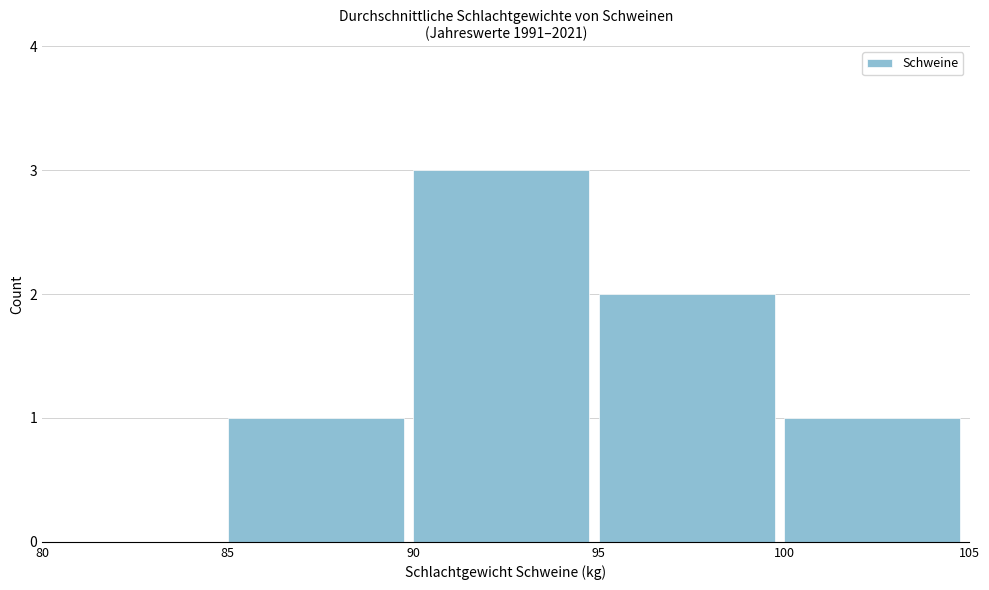

Which range on the x-axis has the tallest bar?

90 to 95